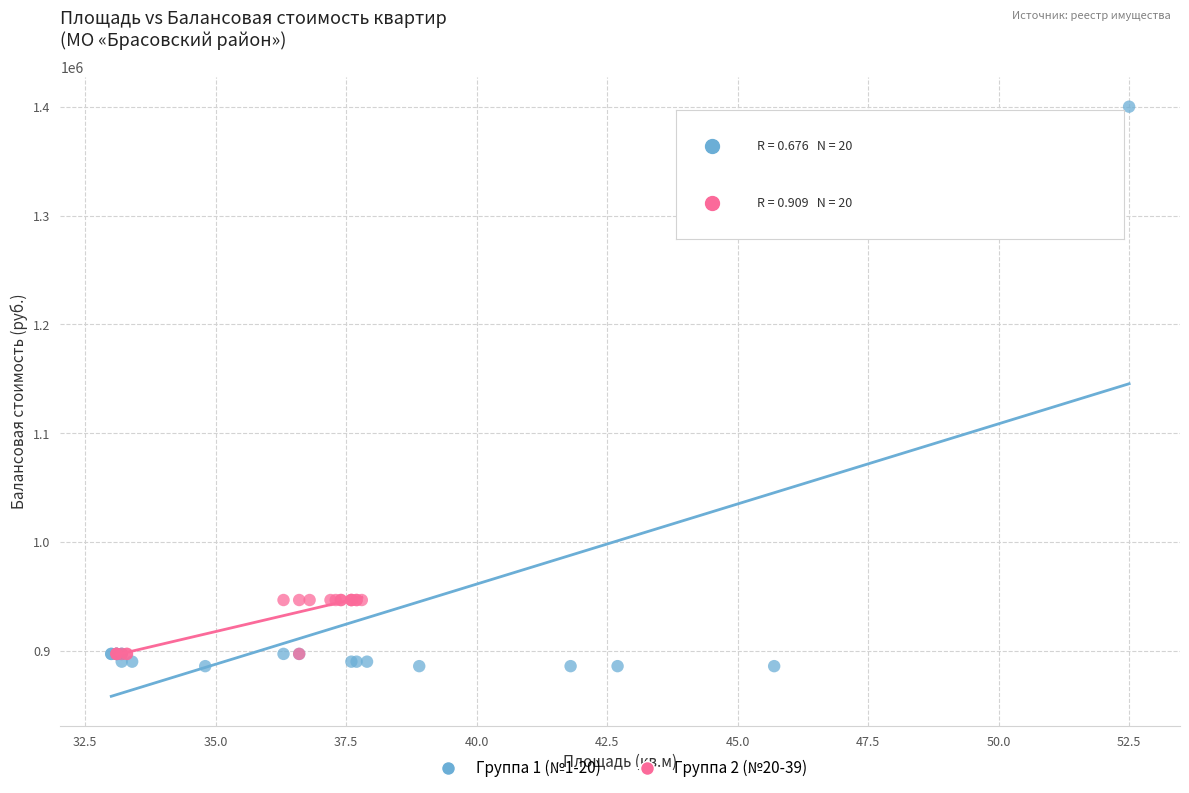

Which series has the largest Y range (max minus min)?

Группа 1 (№1-20)